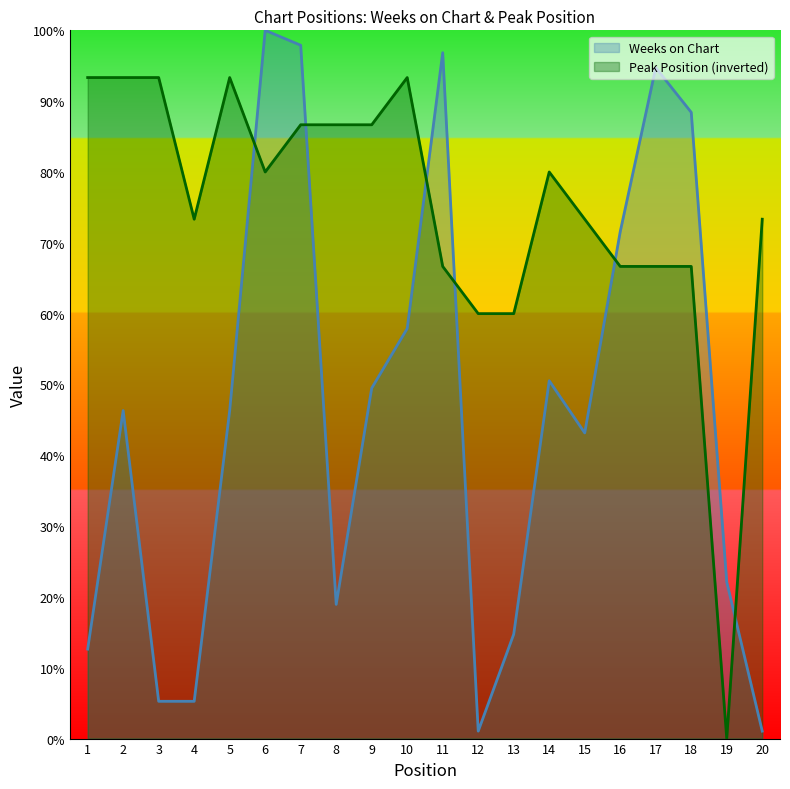

List the labels in order of Weeks on Chart value, largest first.

6, 7, 11, 17, 18, 16, 10, 14, 9, 2, 5, 15, 19, 8, 13, 1, 3, 4, 12, 20